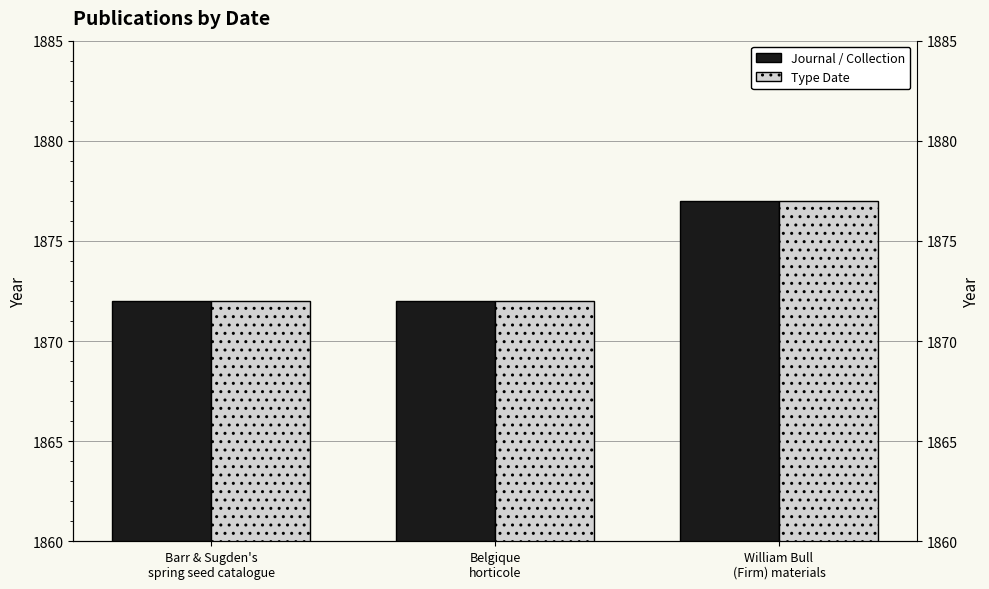

Where is Journal / Collection nearest to the value 1874?

Barr & Sugden's
spring seed catalogue